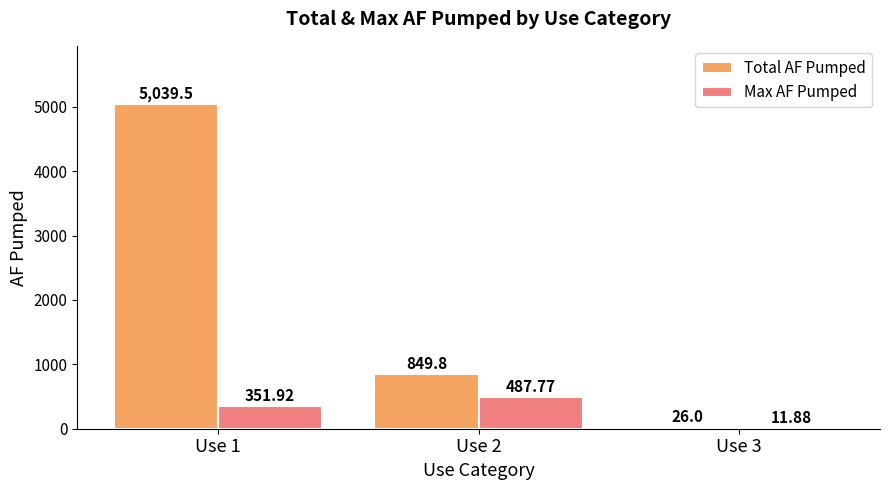

Which series changed the most between Use 2 and Use 3?

Total AF Pumped